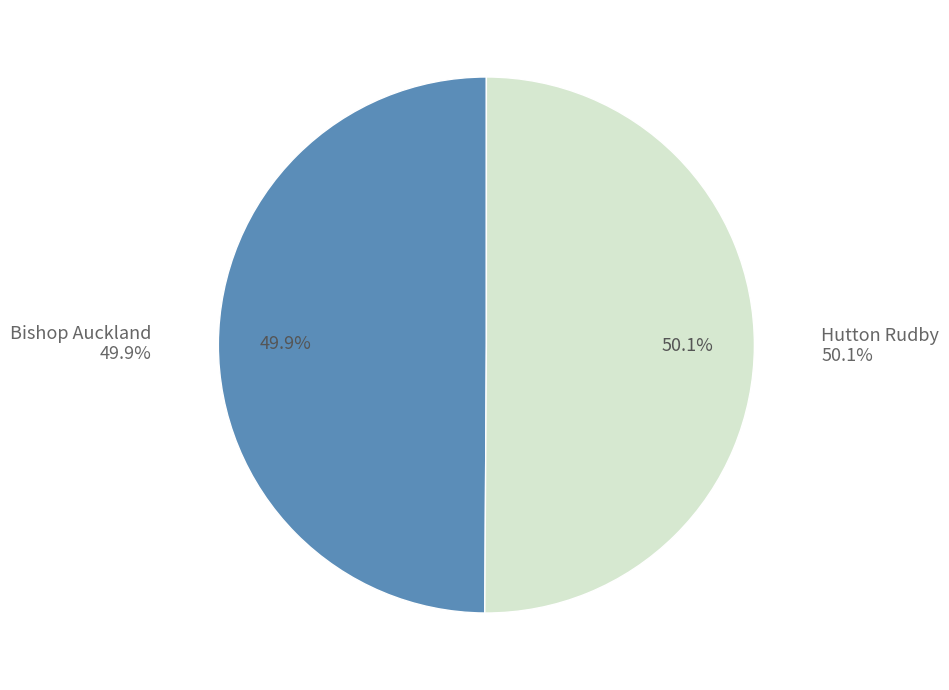

True or false: Hutton Rudby accounts for 43% of the total.

False